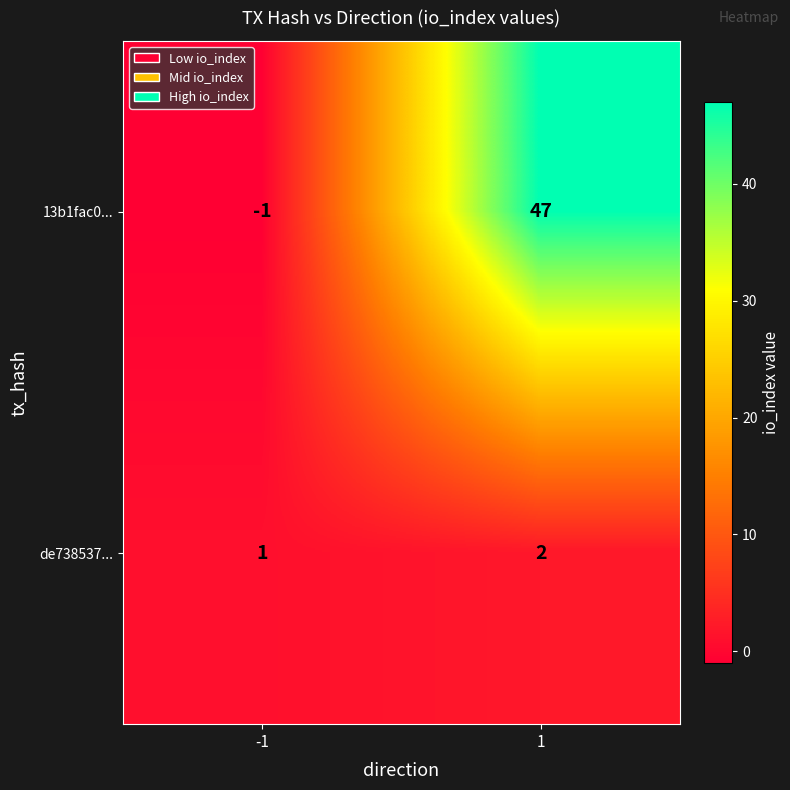

List the series in order of their overall mean, lowest first.

de738537..., 13b1fac0...